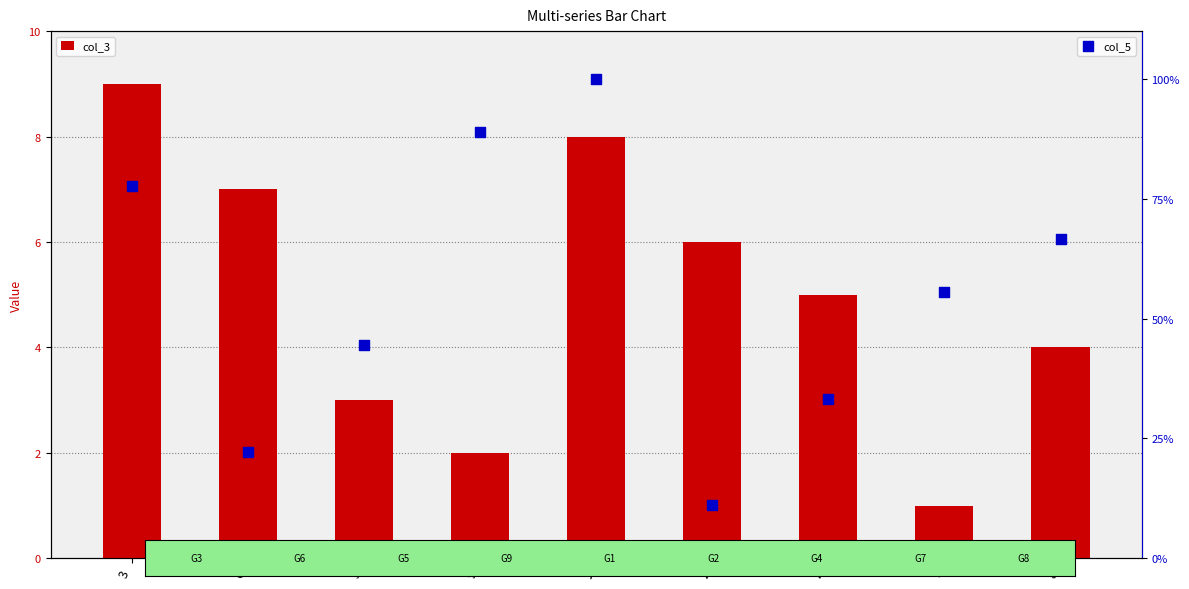

What is the total value across all series at 4?

38.3